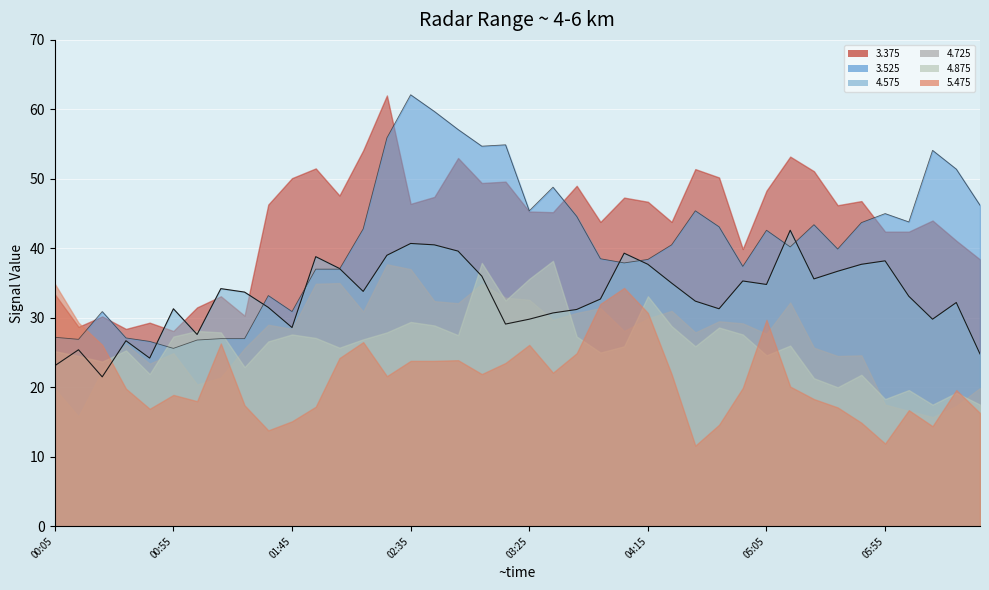

Which has a higher value, 2021/01/15 04:45 or 2021/01/15 05:55?

2021/01/15 04:45